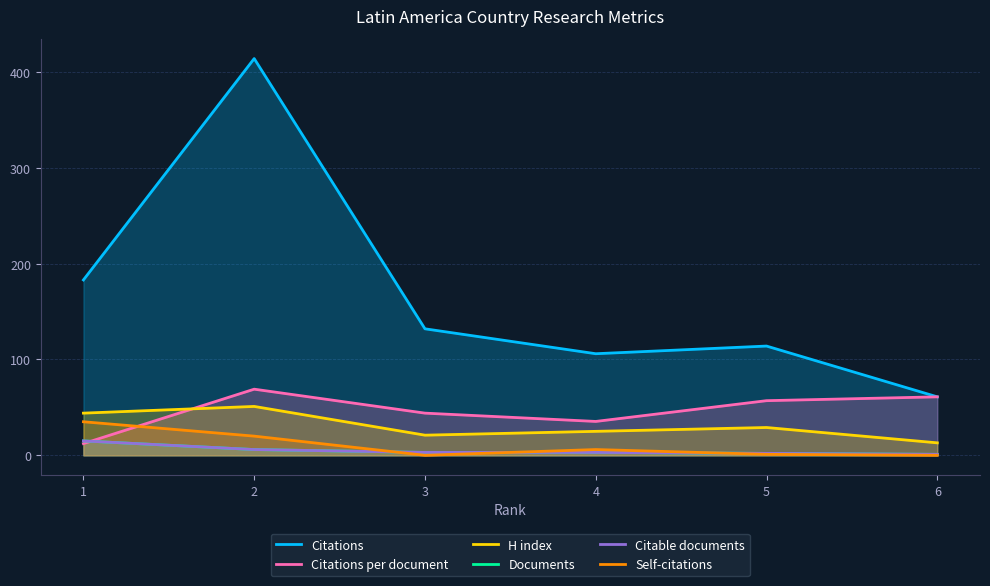

Where is the first local minimum for H index?

3